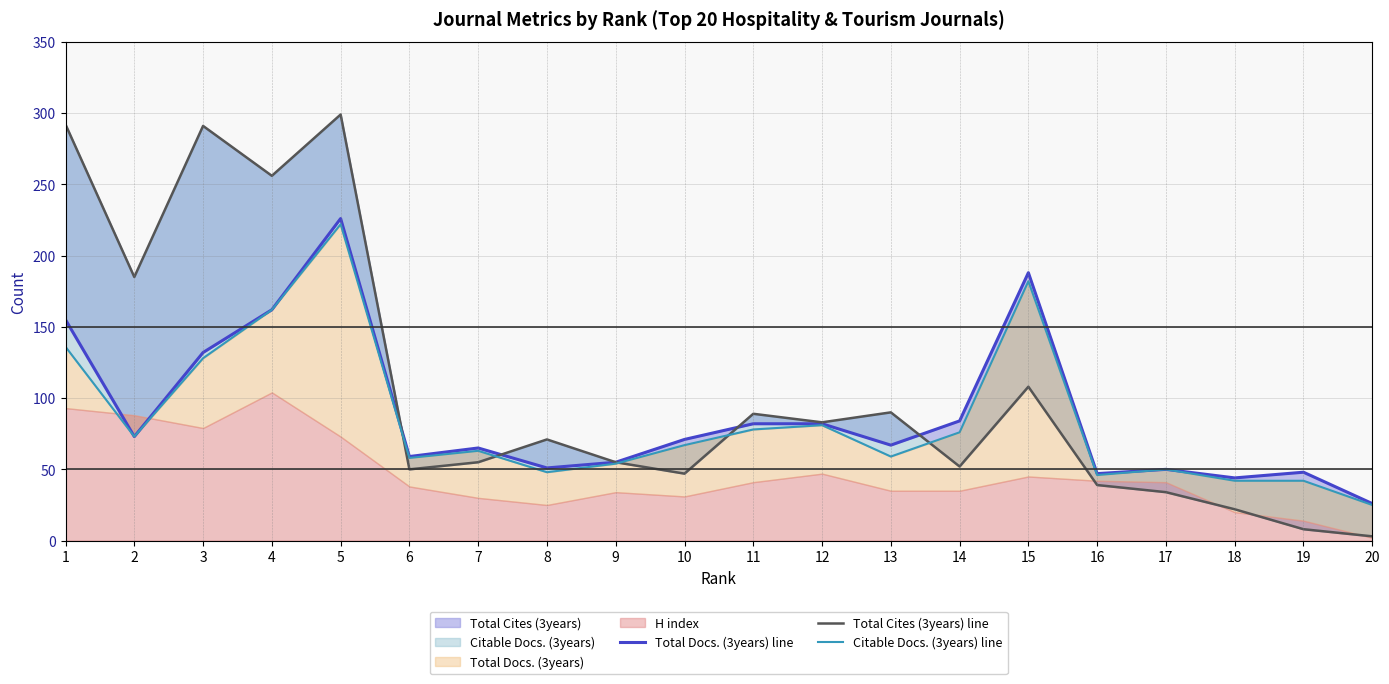

Reading left to right, transcribe all the data shown in this chart.

Total Docs. (3years) line: 1=155	2=73	3=132	4=162	5=226	6=59	7=65	8=51	9=55	10=71	11=82	12=82	13=67	14=84	15=188	16=47	17=50	18=44	19=48	20=26
Total Cites (3years) line: 1=292	2=185	3=291	4=256	5=299	6=50	7=55	8=71	9=55	10=47	11=89	12=83	13=90	14=52	15=108	16=39	17=34	18=22	19=8	20=3
Citable Docs. (3years) line: 1=136	2=73	3=128	4=162	5=222	6=58	7=63	8=48	9=54	10=67	11=78	12=81	13=59	14=76	15=182	16=46	17=50	18=42	19=42	20=25